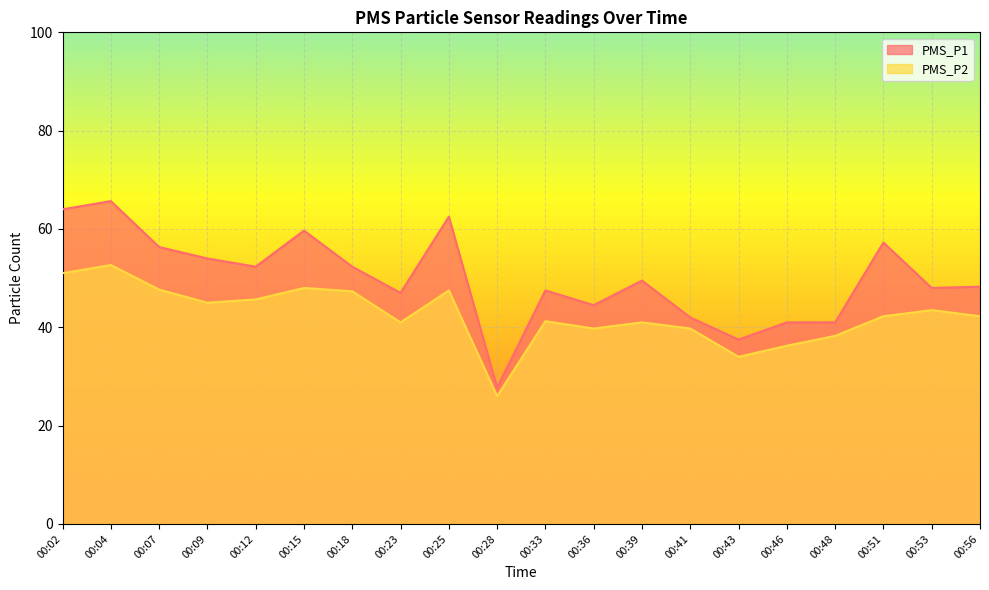

What is the average value of the PMS_P2 series?

42.5